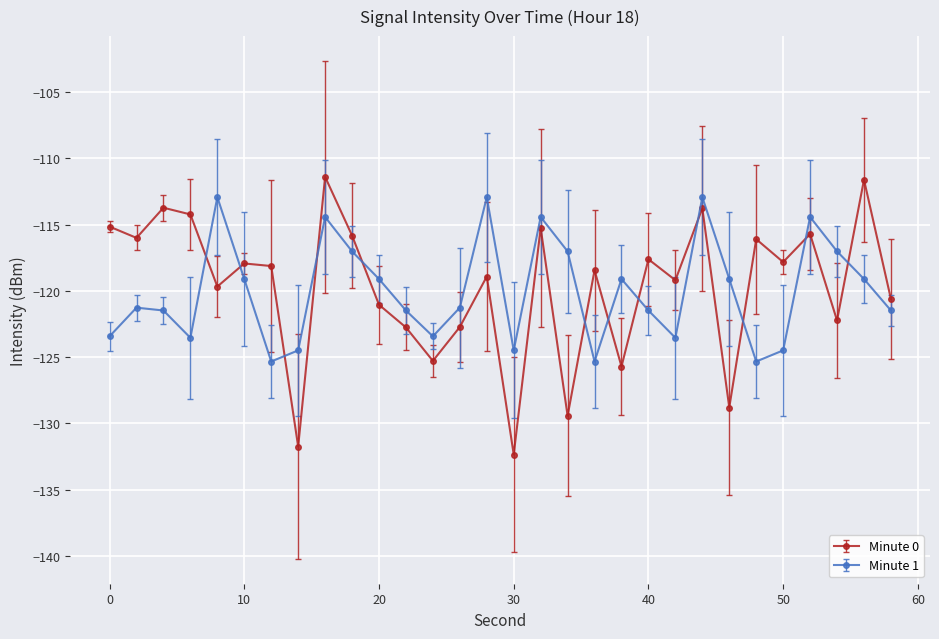

How many interior local peaks does the Minute 1 series have?

8